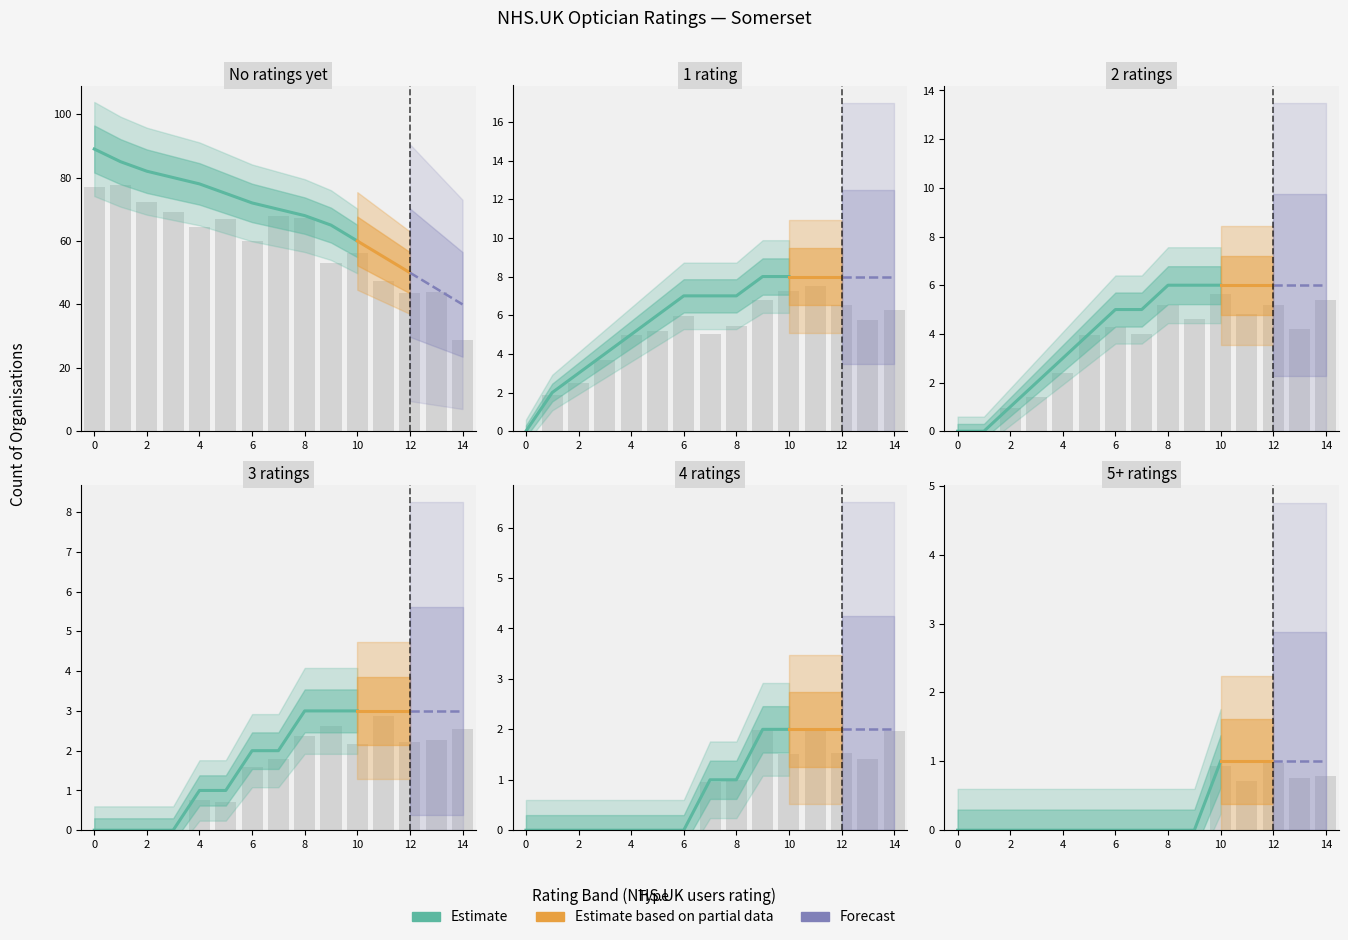

What is the difference between the maximum and minimum values in the 3 ratings series?

3